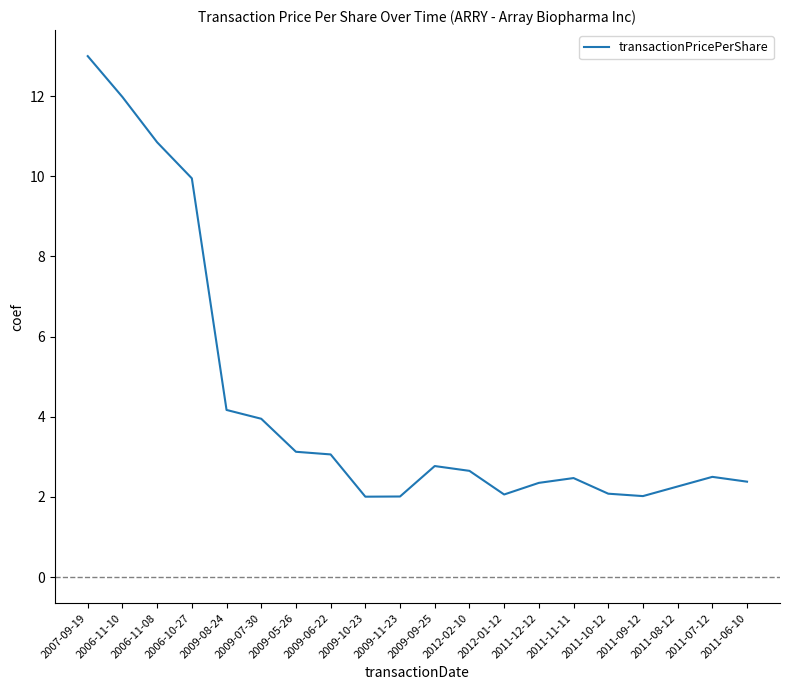

The value at 2009-05-26 is 1.5. True or false?

False